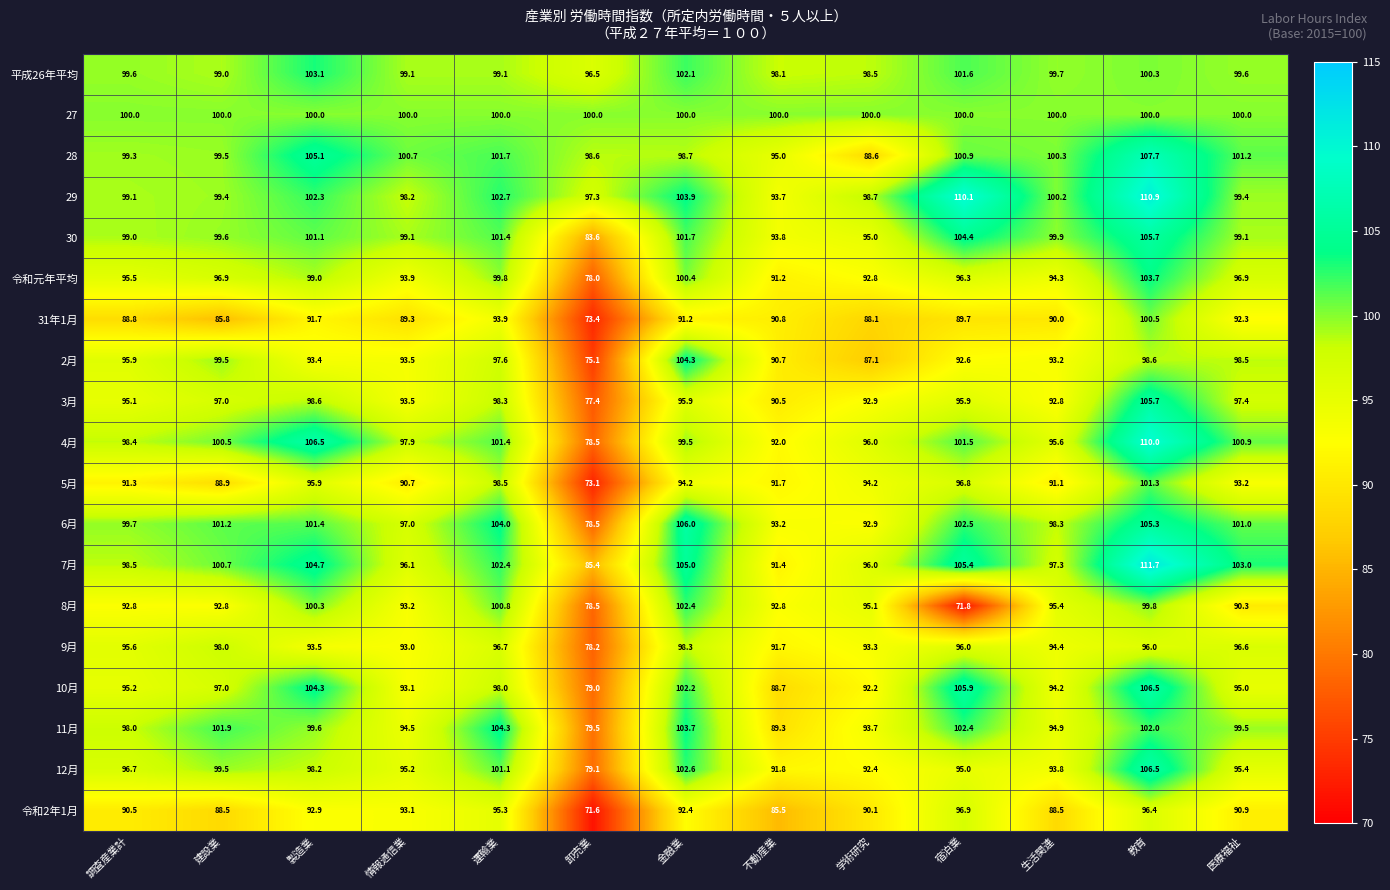

Which series has the largest total across all categories?

29